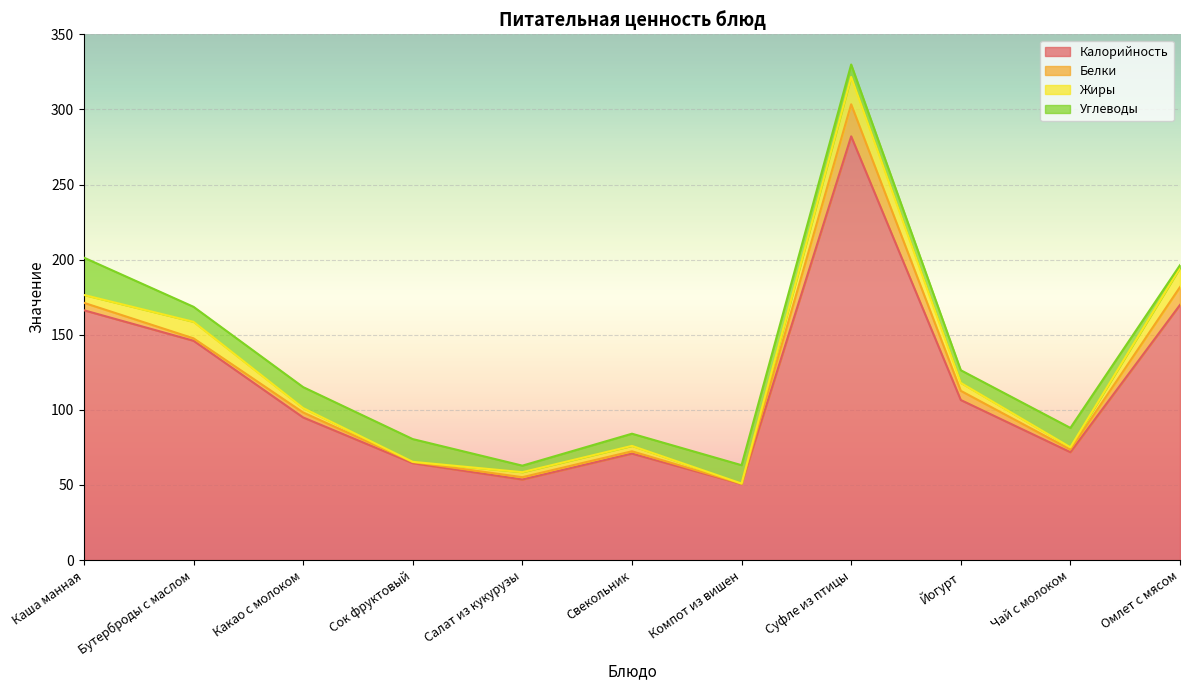

Where does the Белки series first go above 1?

Каша манная